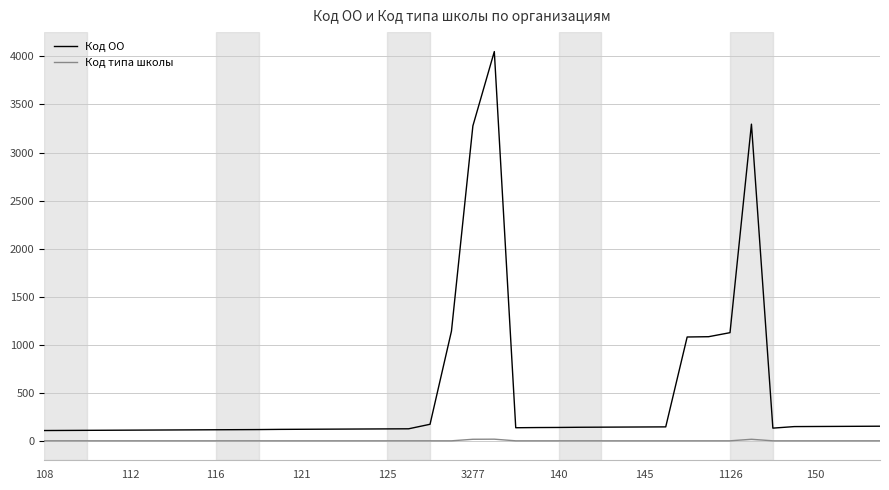

List the series in order of their overall mean, highest first.

Код ОО, Код типа школы